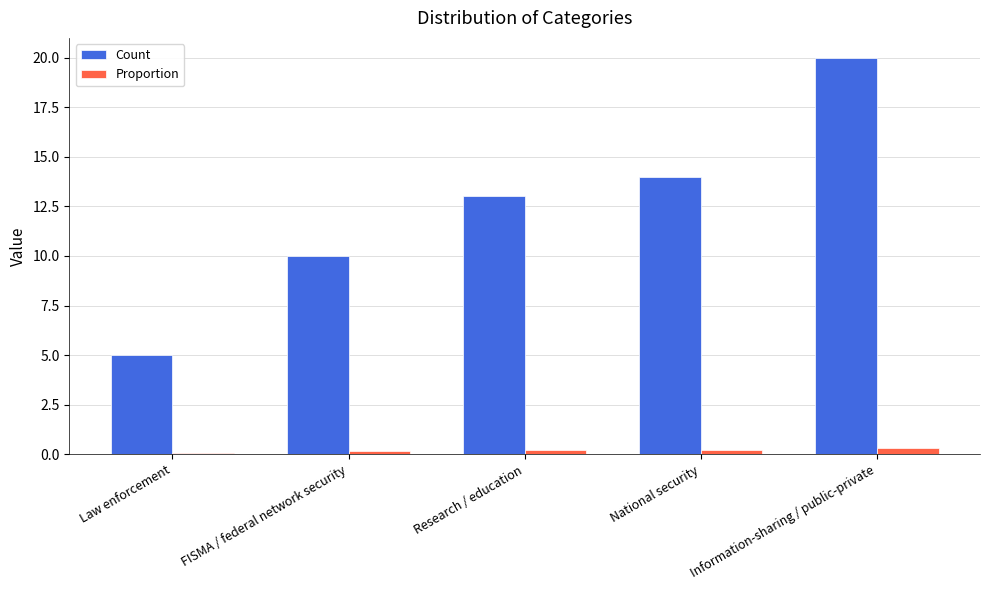

How many data points in Count are less than 13?

2